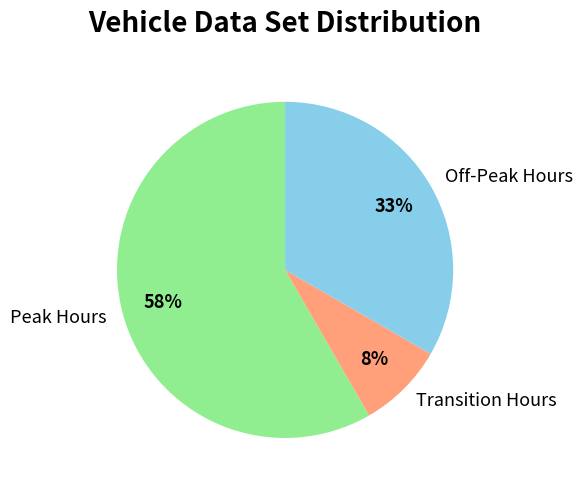

What is the largest slice in the pie chart?

Peak Hours